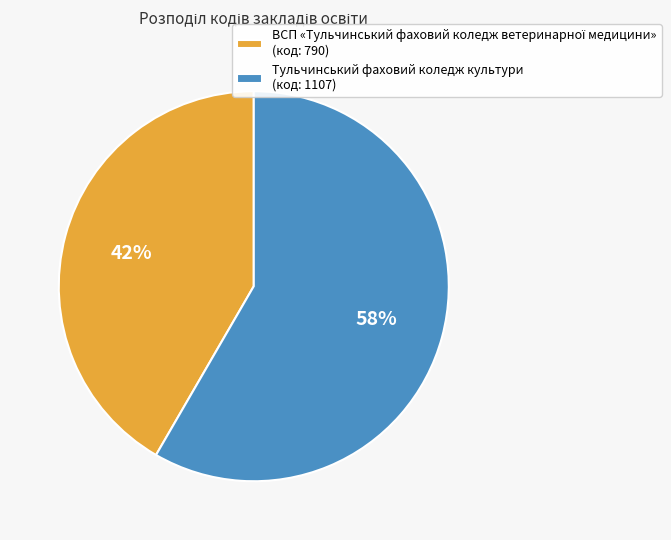

To the nearest percent, what is the average slice percentage?

50%